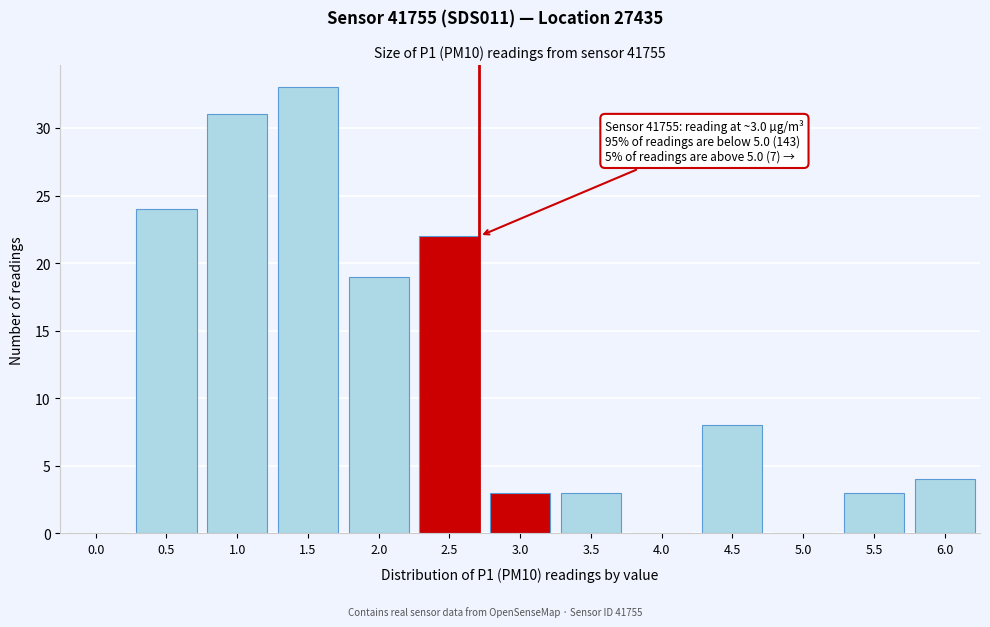

Reading left to right, list all the values displayed in this chart.

0.0=0	0.5=24	1.0=31	1.5=33	2.0=19	2.5=22	3.0=3	3.5=3	4.0=0	4.5=8	5.0=0	5.5=3	6.0=4